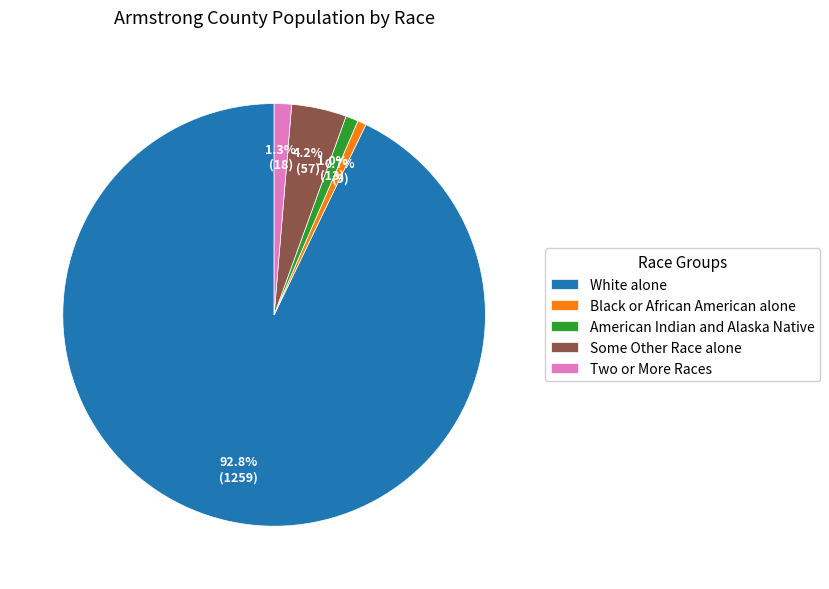

Which category accounts for the majority?

White alone